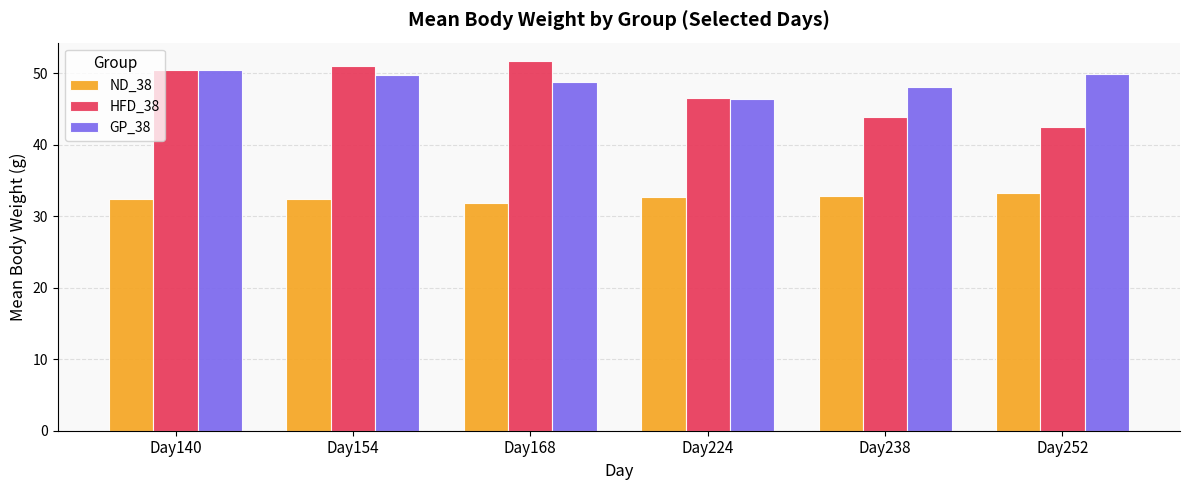

Between Day224 and Day238, which series saw the biggest shift?

HFD_38